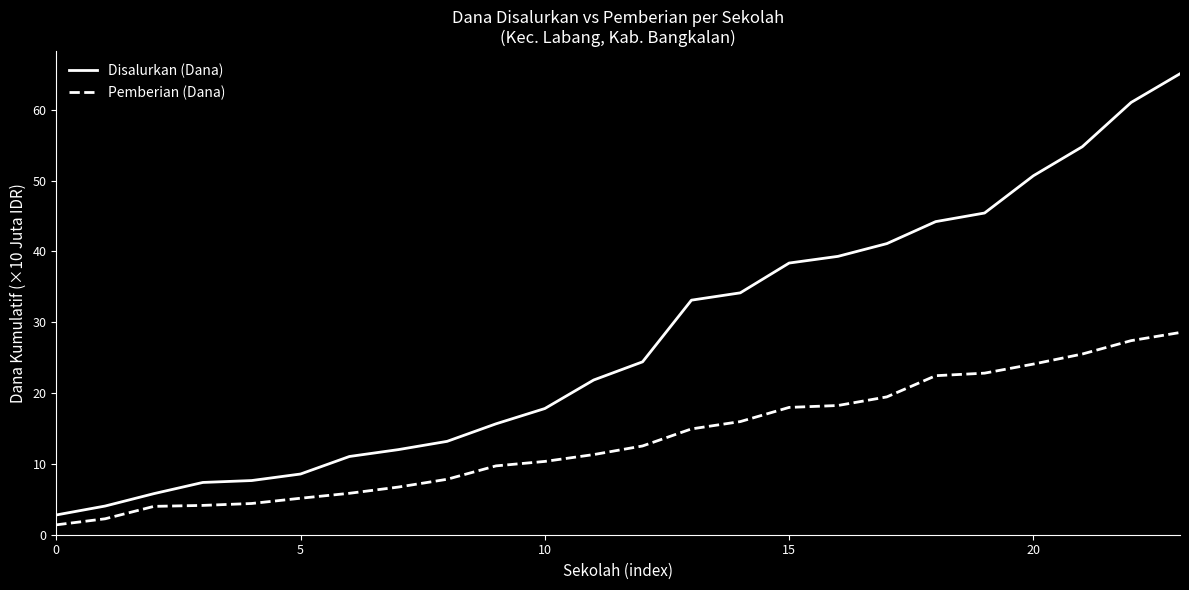

Which series has the widest spread of values?

Disalurkan (Dana)